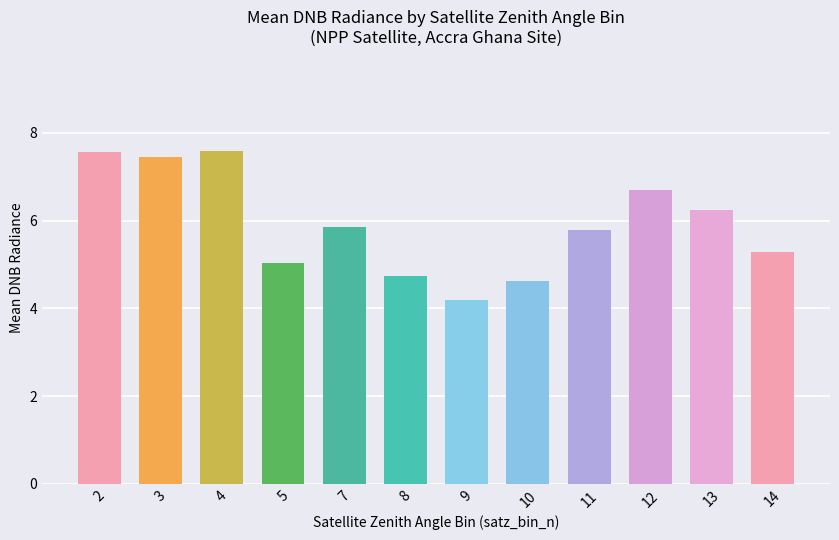

Reading right to left, list all the values displayed in this chart.

5.3	6.2	6.7	5.8	4.6	4.2	4.7	5.9	5.0	7.6	7.4	7.6